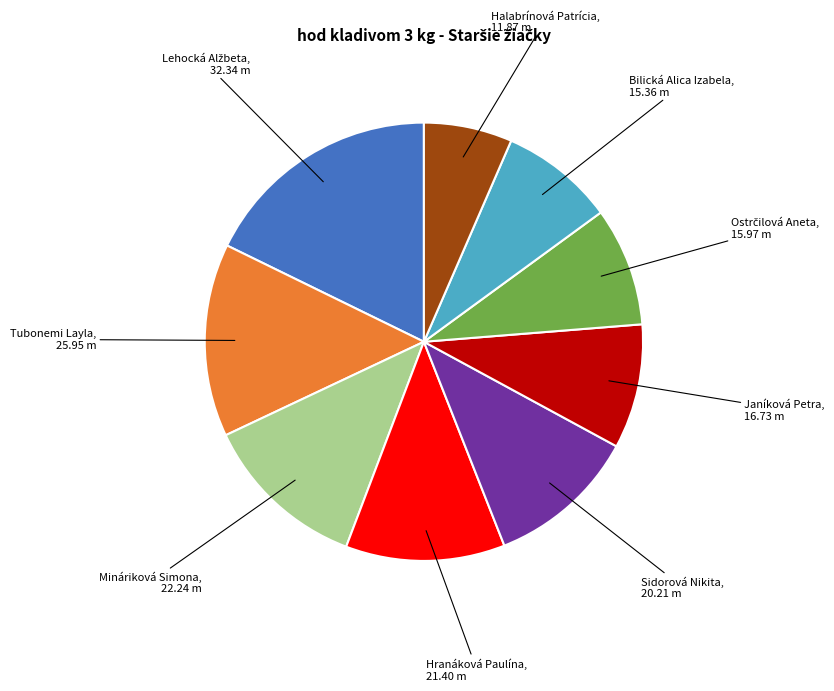

How many slices are in this pie chart?

9